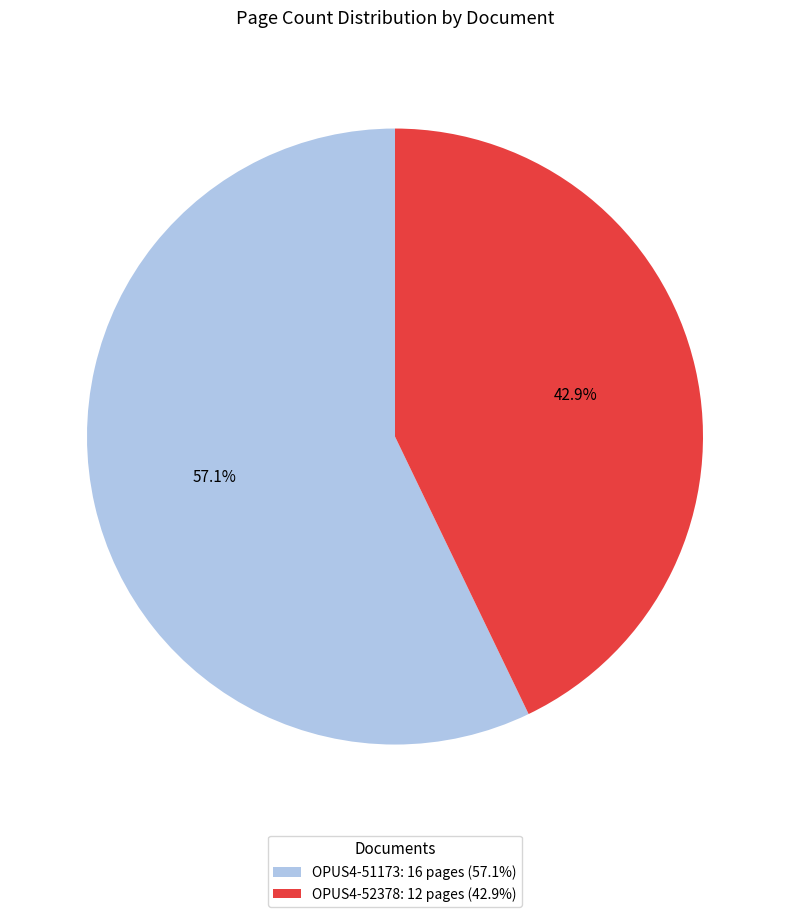

How many slices are in this pie chart?

2